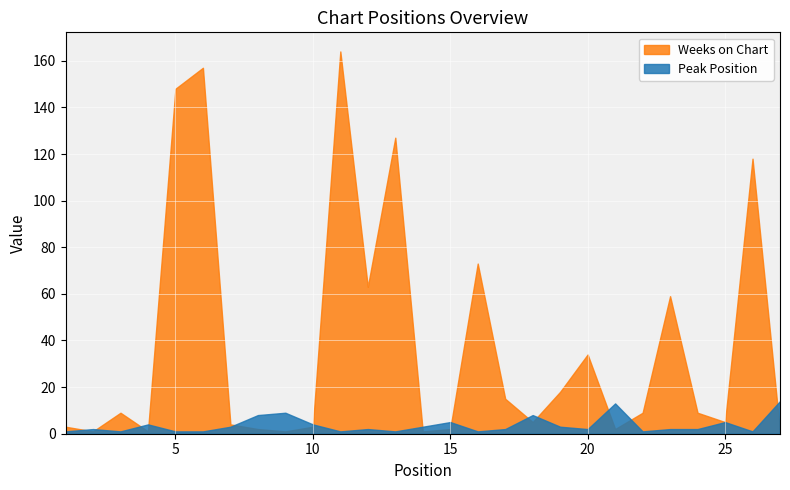

True or false: Weeks on Chart has a value of 6 at 19.

False